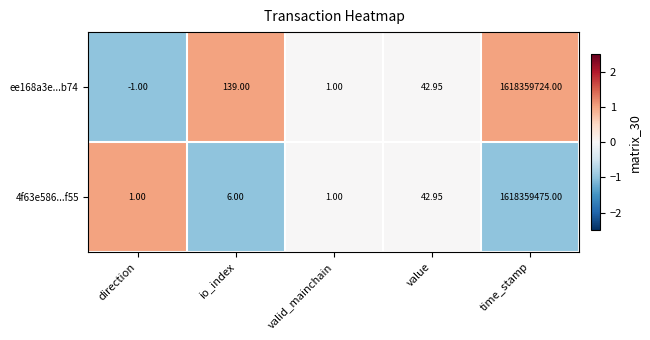

What is the minimum value shown in the chart?

-1.0